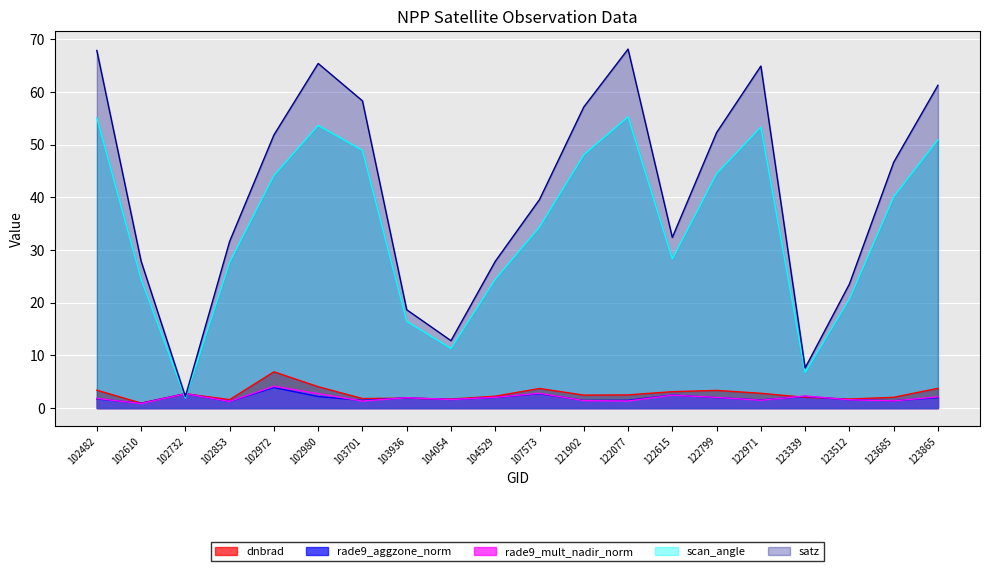

How many data points does each series have?

20